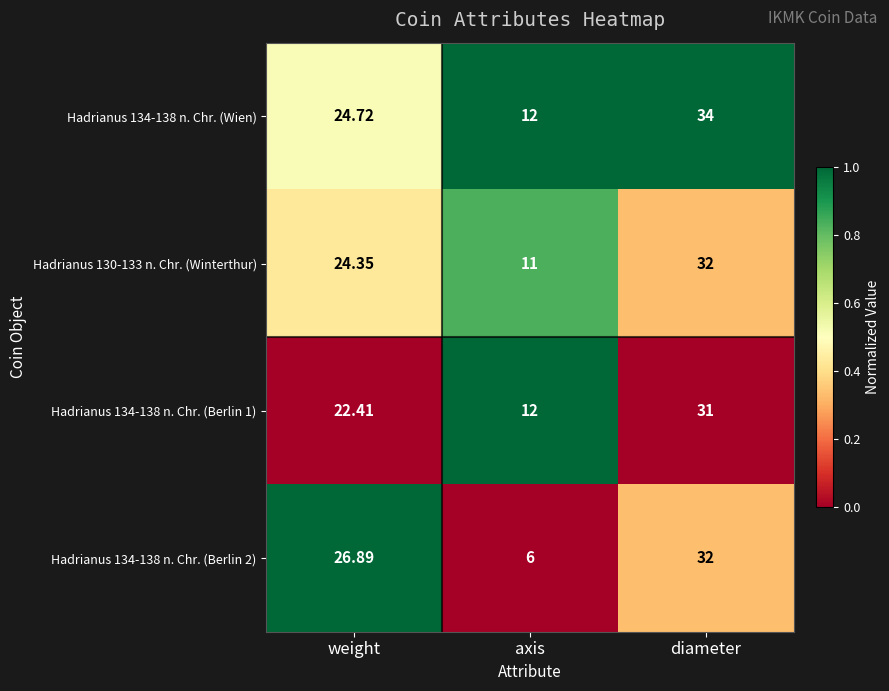

List the labels in order of Hadrianus 134-138 n. Chr. (Wien) value, largest first.

diameter, weight, axis